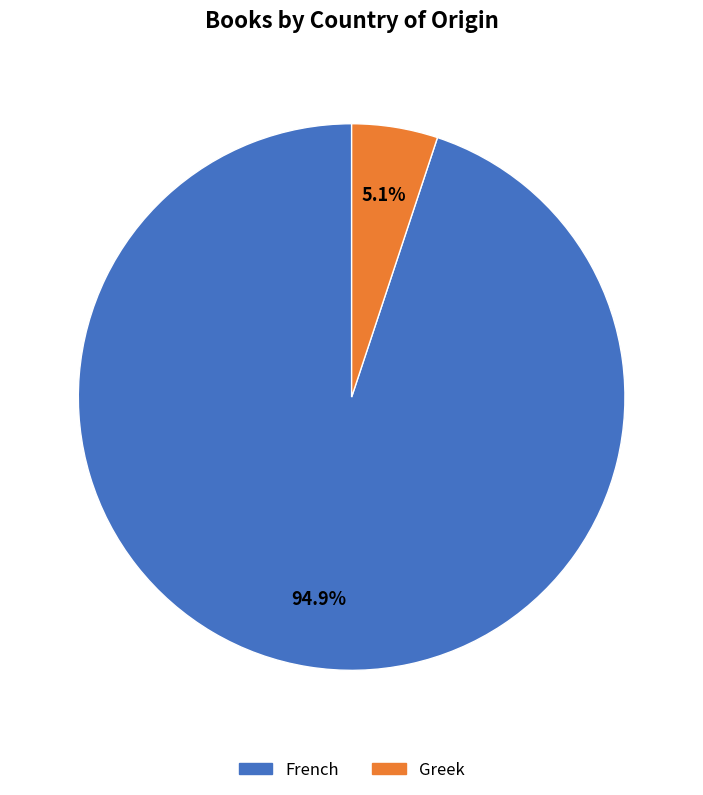

Is it true that French is 84% of the pie?

False